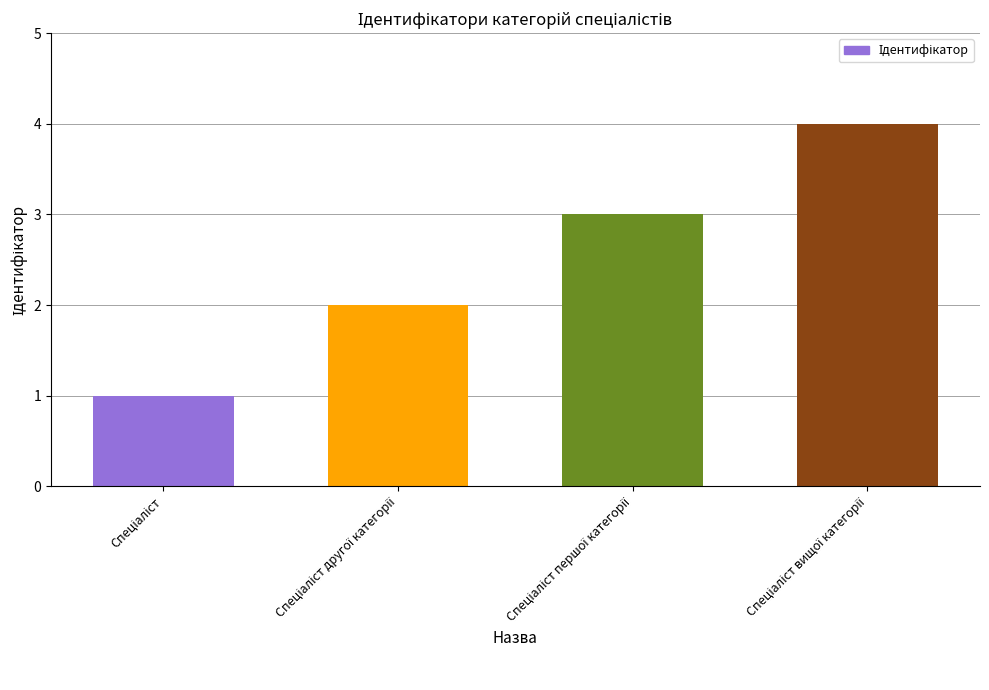

How many data points are less than 3?

2